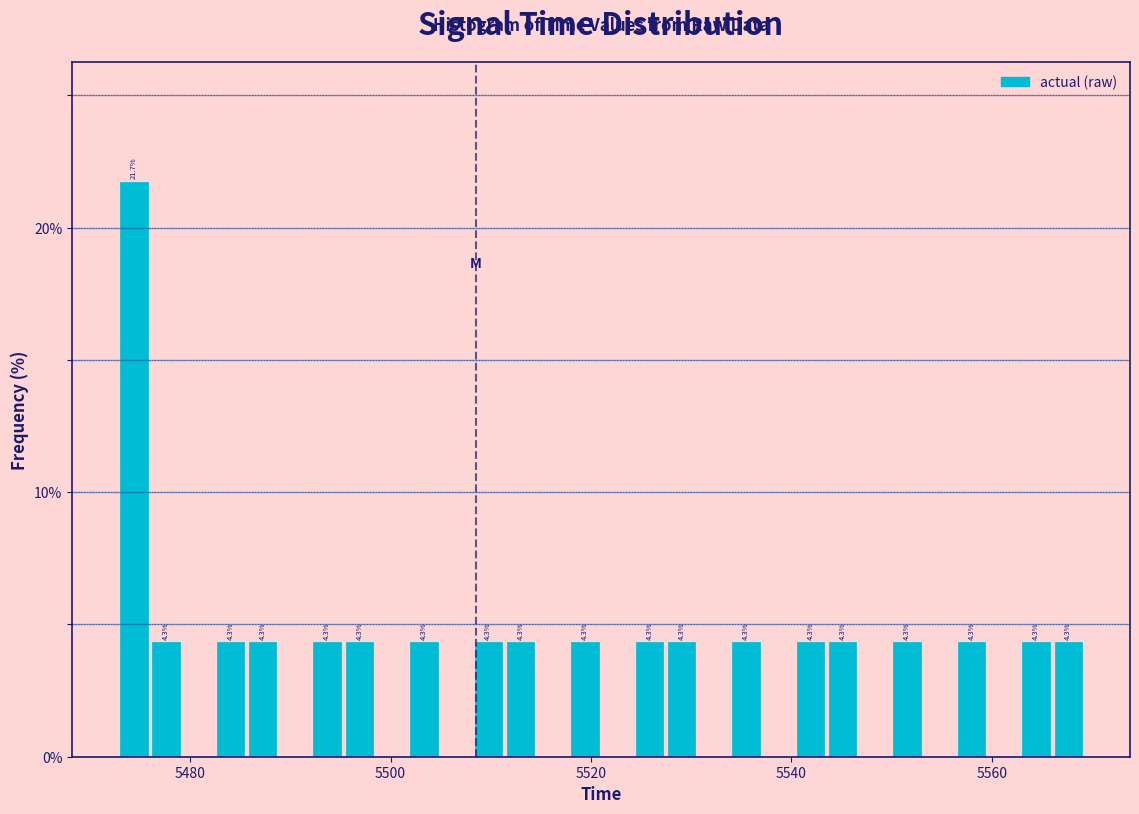

Around what value on the x-axis is the tallest bar? Give the approximate position of its centre, as read against the axis.

5474